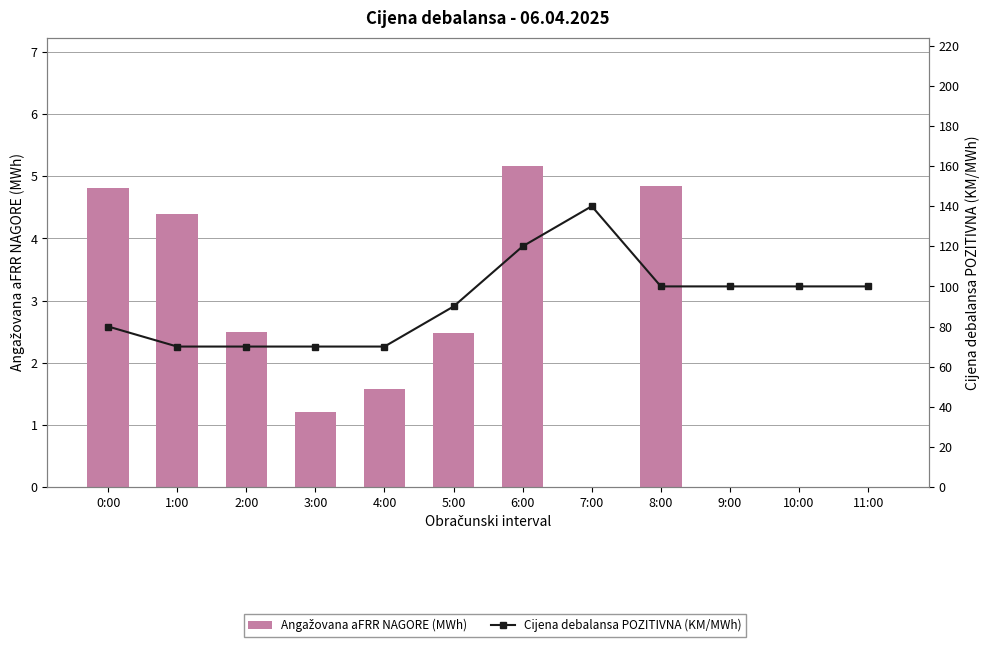

Is it true that Angažovana aFRR NAGORE (MWh) equals 0.0 at 10:00?

True